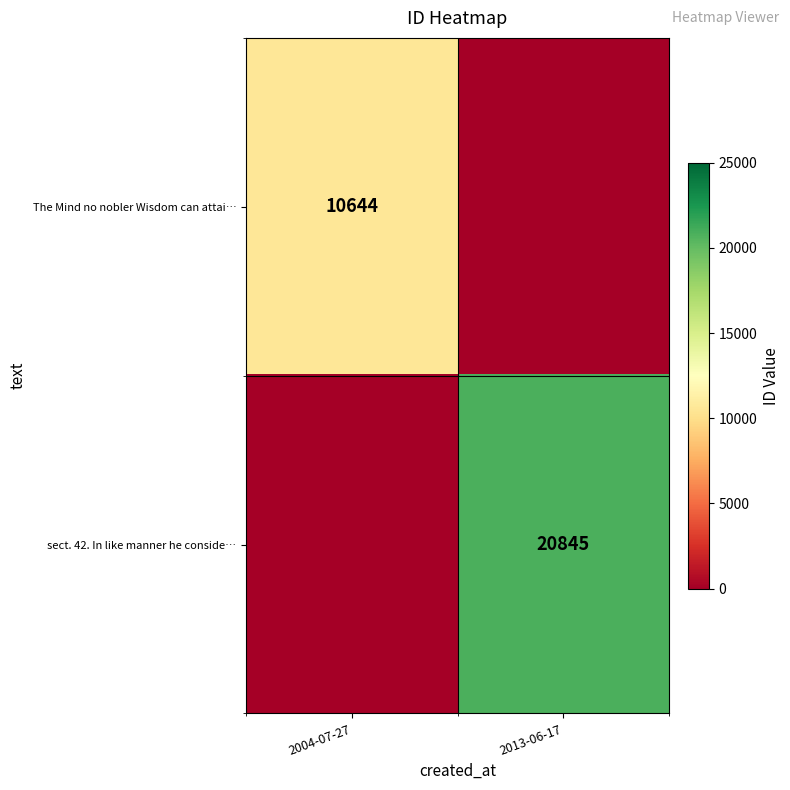

At which category is the sum across all series the highest?

2013-06-17